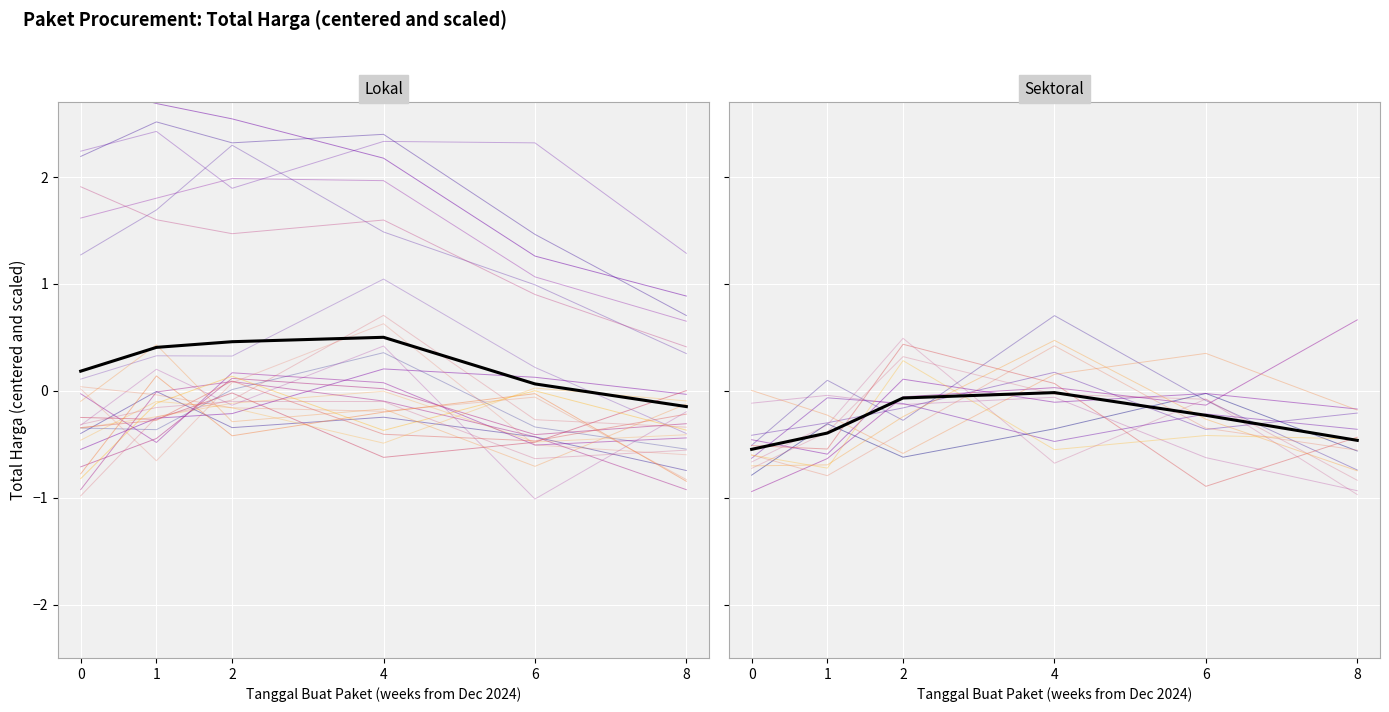

How many positive values does the Mean series have?

5